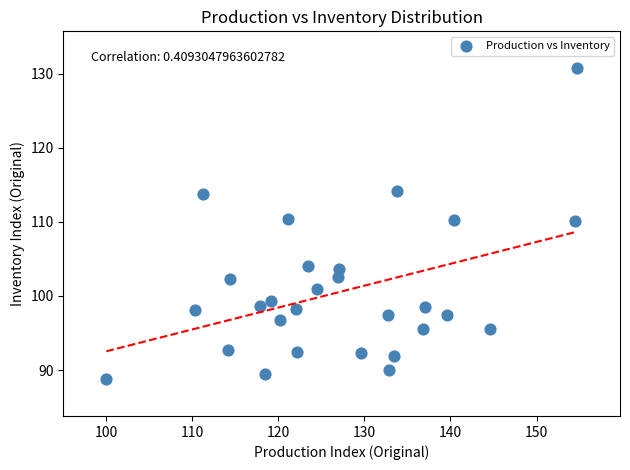

What is the range of X values (max minus min)?

54.7